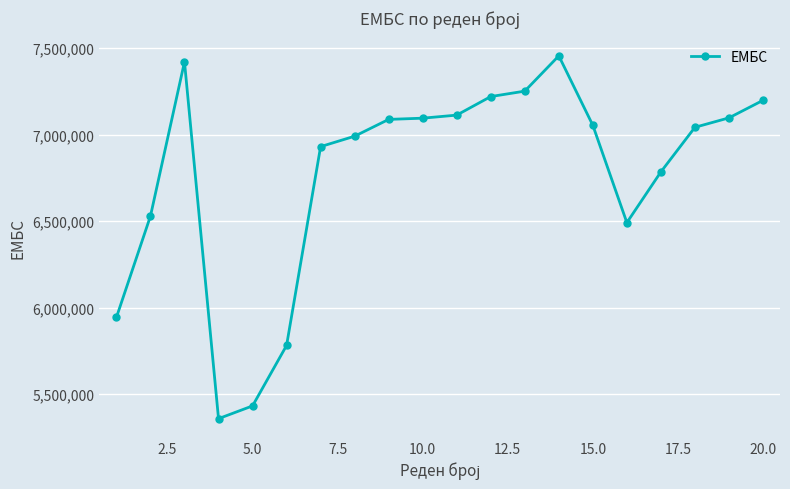

What is the average value?

6764214